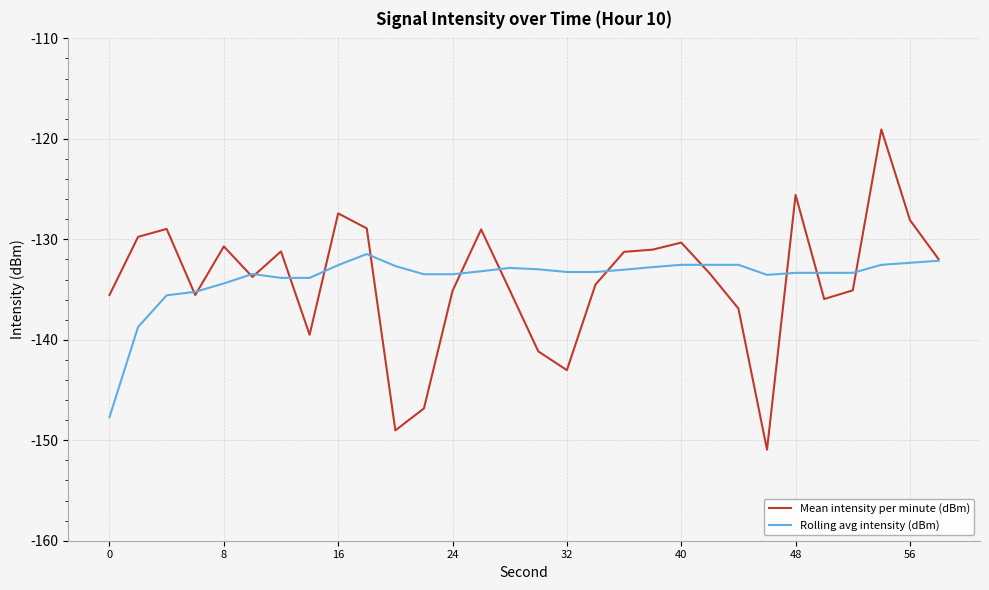

What is the lowest value of the Rolling avg intensity (dBm) series?

-147.7